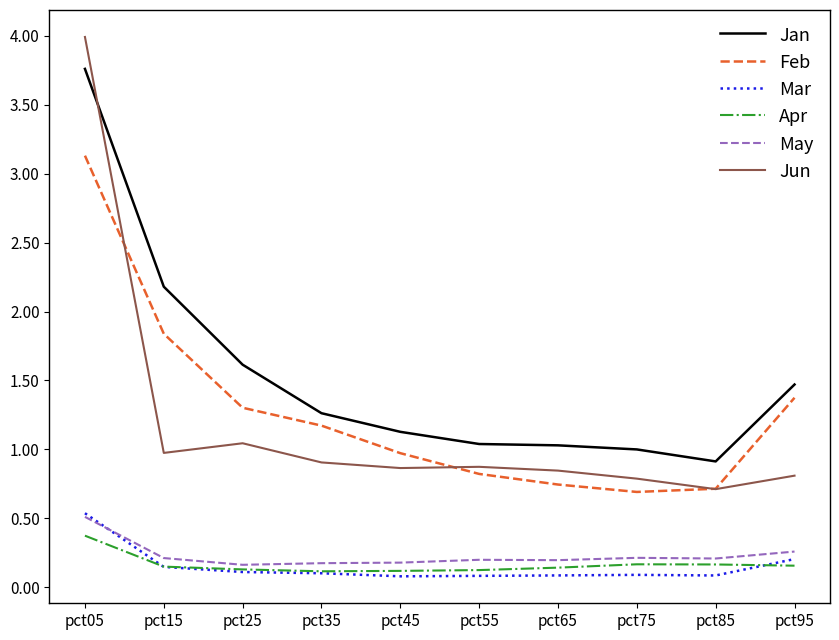

Is it true that Feb equals 0.4 at pct75?

False